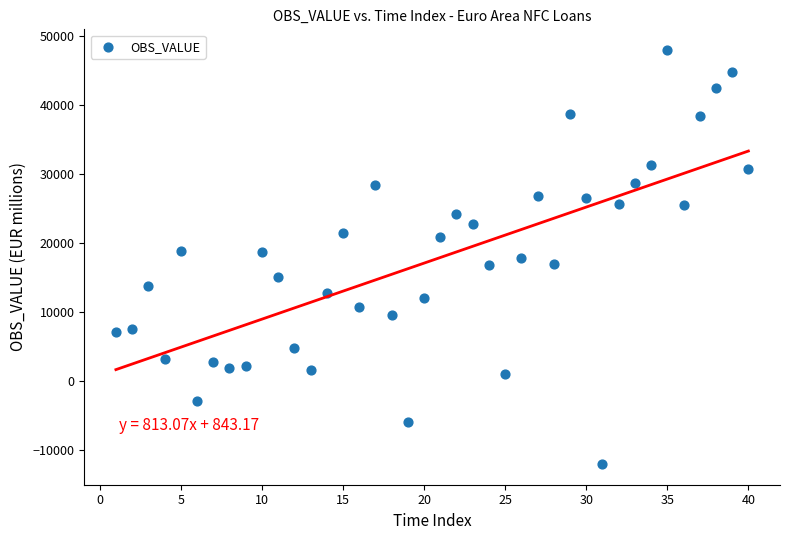

What is the range of Y values (max minus min)?

60056.8